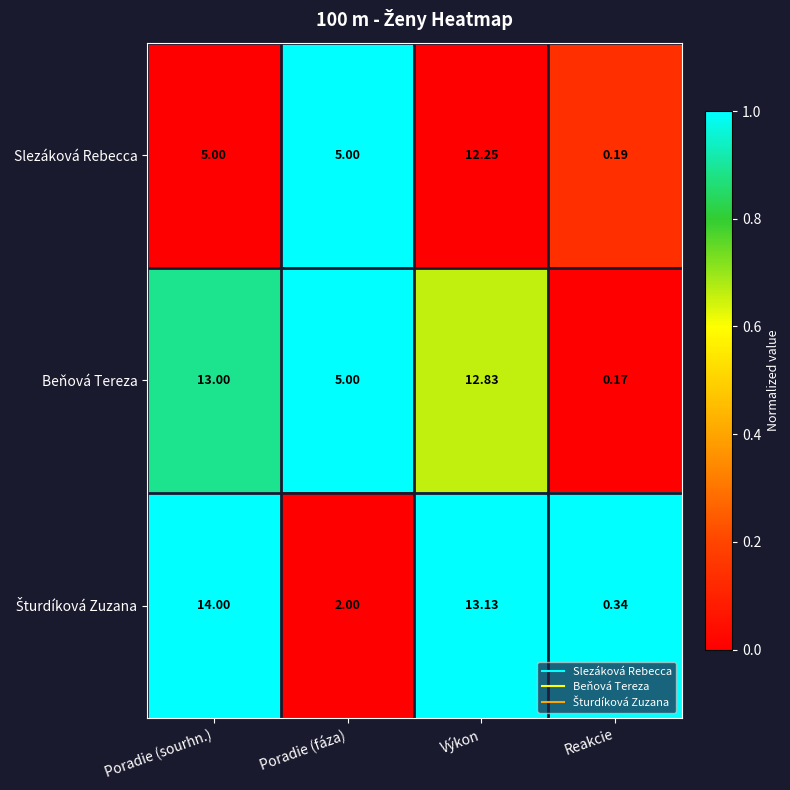

At which category is the sum across all series the highest?

Výkon